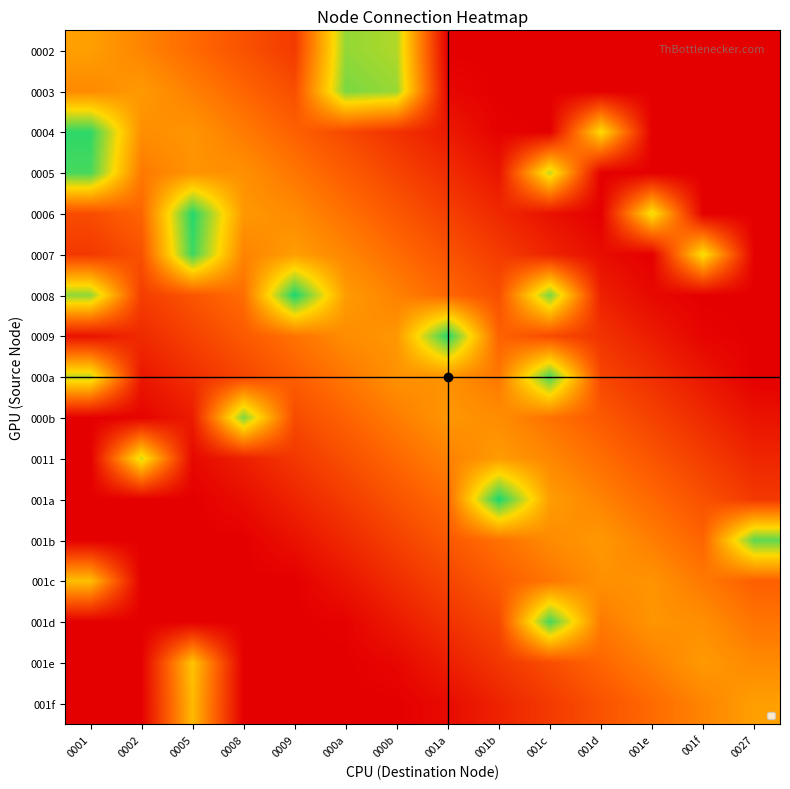

List the series in order of their peak value, highest first.

0008, 001a, 0006, 0009, 0004, 0007, 001d, 0005, 000a, 001b, 0003, 000b, 0002, 0011, 001e, 001c, 001f